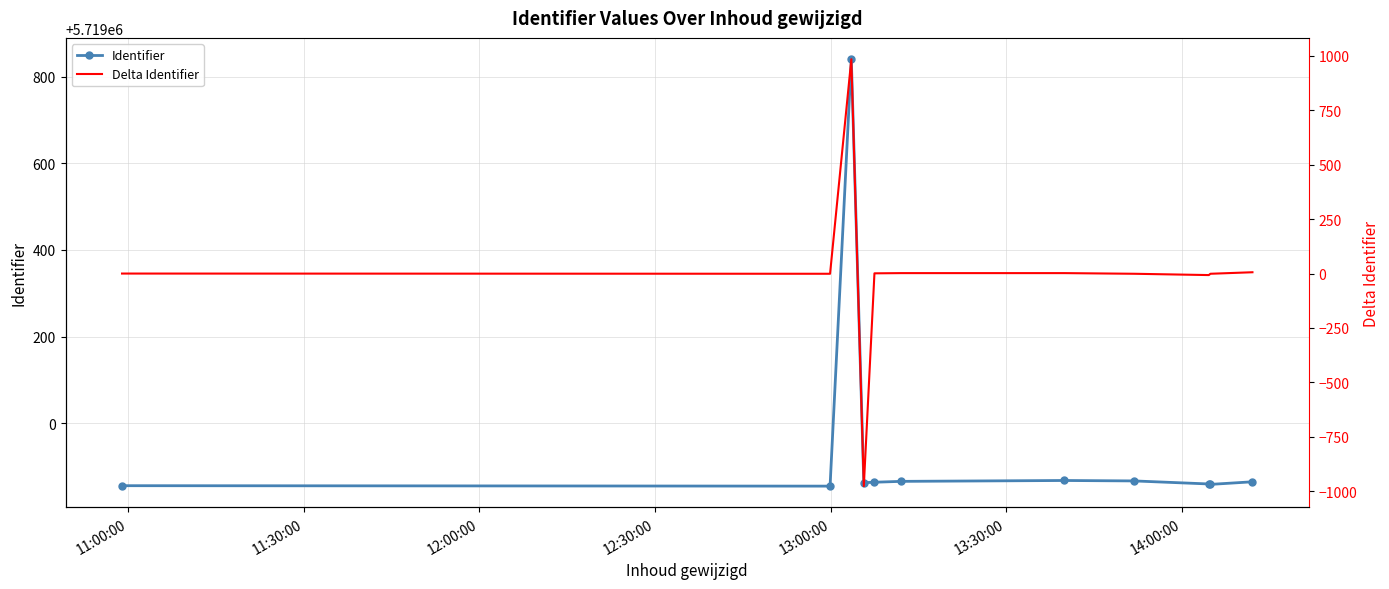

How many series are shown in this chart?

2